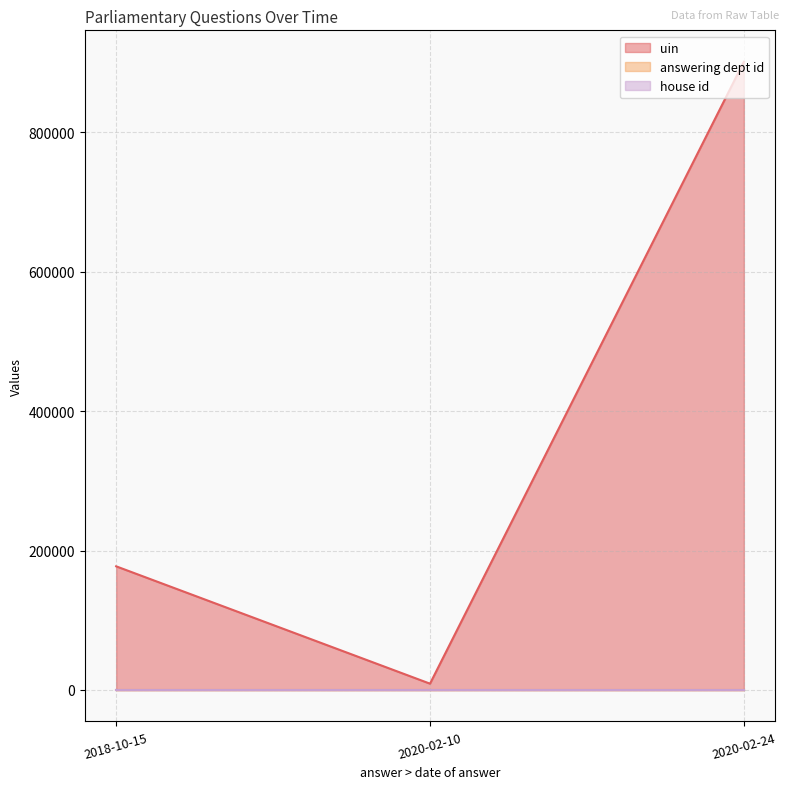

Reading left to right, what are all the values shown in this chart?

uin: 2020-02-24=900885	2020-02-10=9078	2018-10-15=177345
answering dept id: 2020-02-24=7	2020-02-10=7	2018-10-15=7
house id: 2020-02-24=1	2020-02-10=1	2018-10-15=1